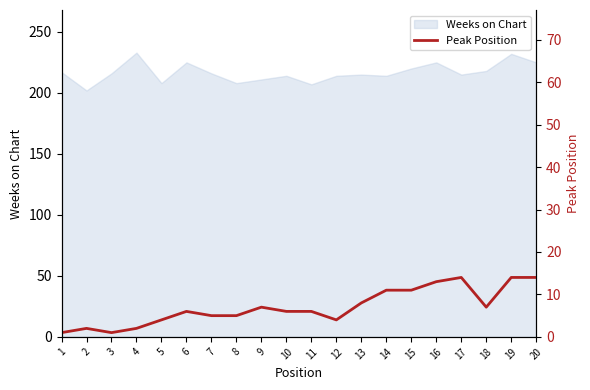

Rank the categories by value from lowest to highest.

1, 3, 2, 4, 5, 12, 7, 8, 6, 10, 11, 9, 18, 13, 14, 15, 16, 17, 19, 20